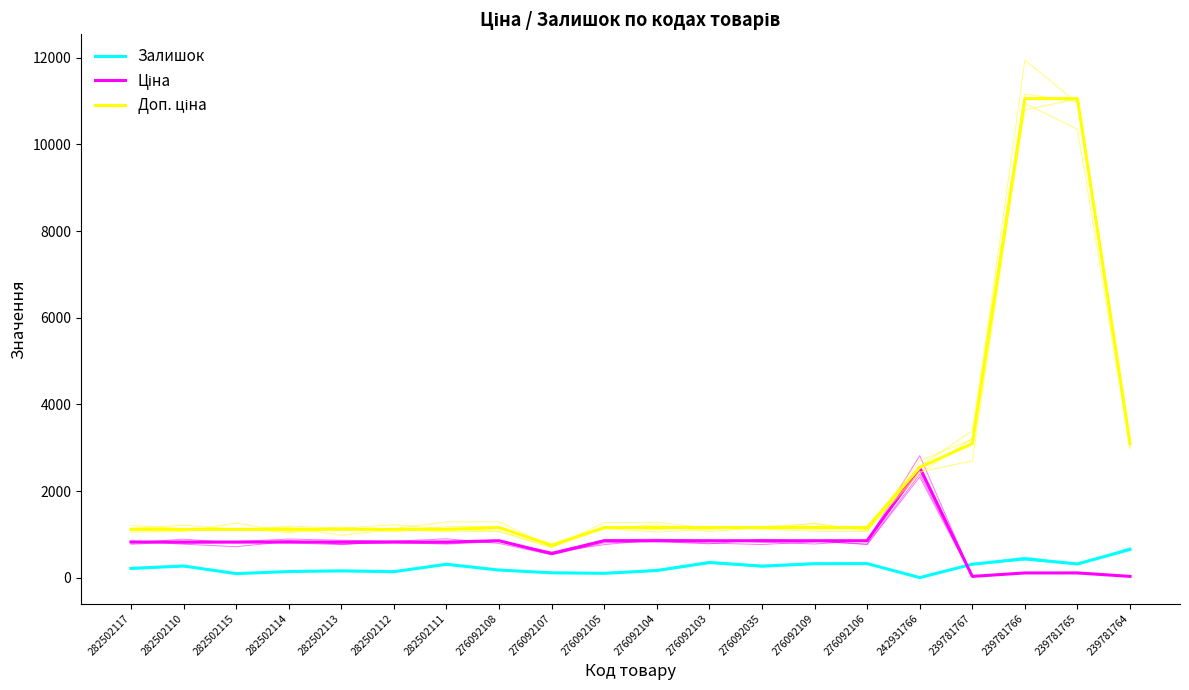

How many interior local valleys does the Ціна series have?

2